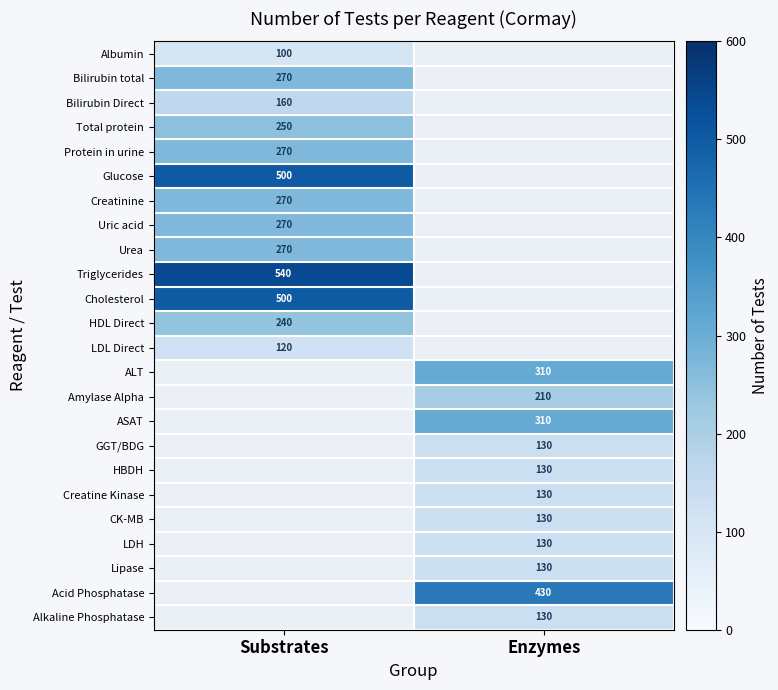

What is the greatest value displayed?

540.0